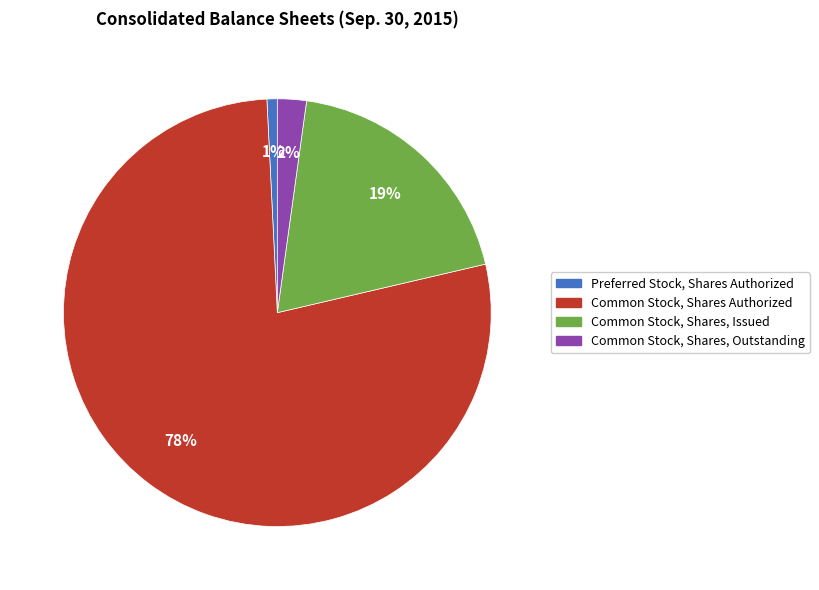

To the nearest percent, what portion does Common Stock, Shares, Outstanding represent?

2%